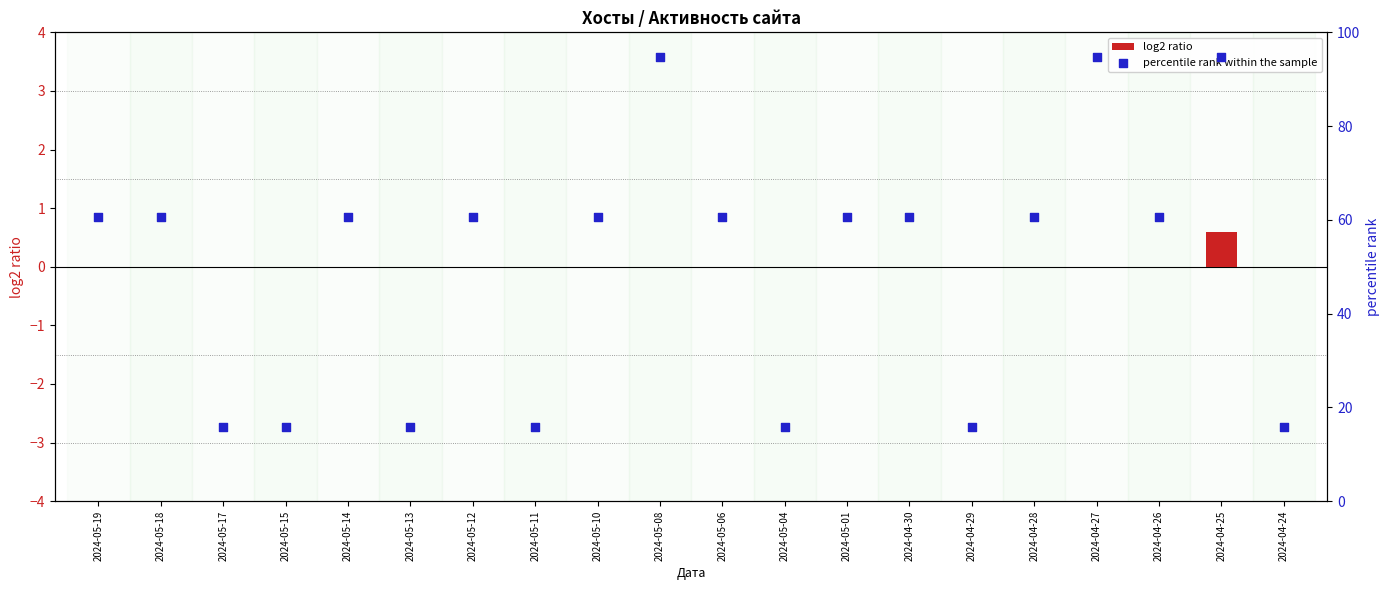

What is the total value across all series at 2024-05-04?

15.8